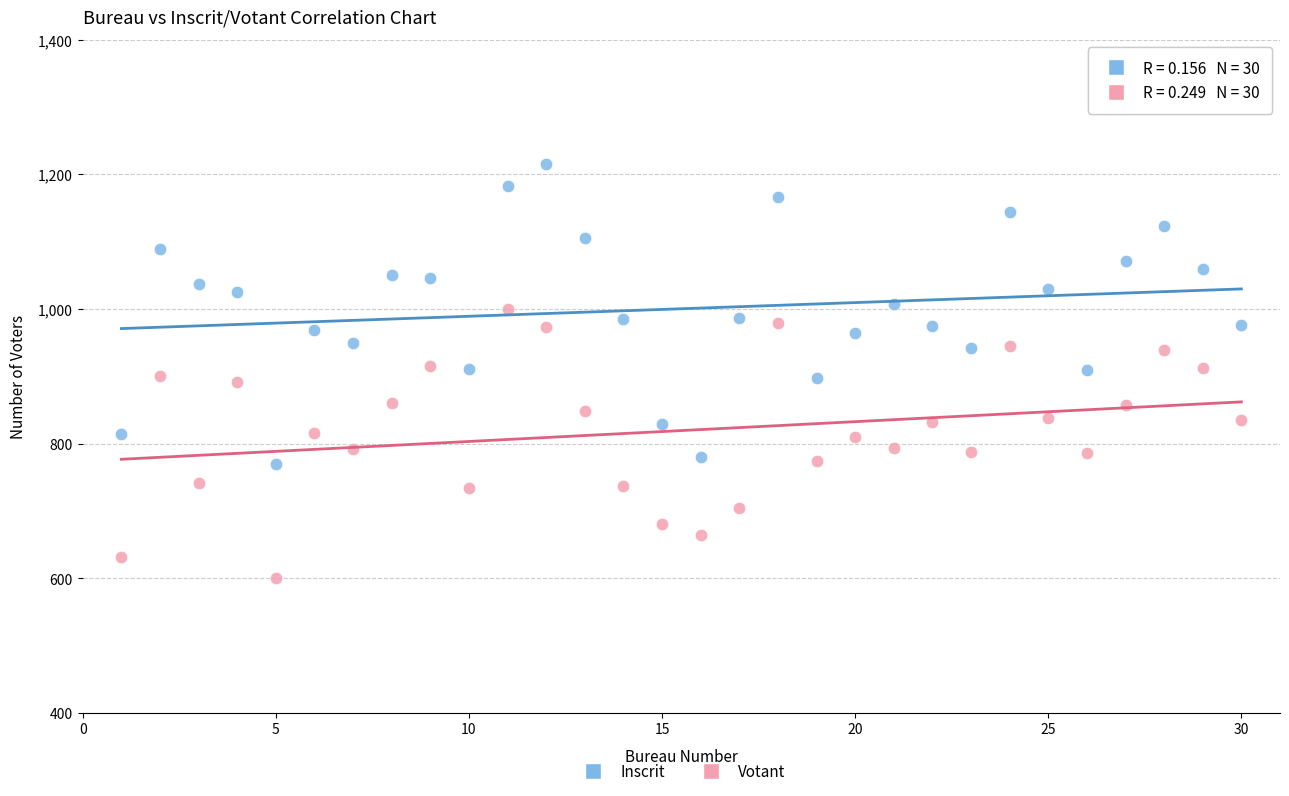

Which series contains the highest Y value?

Inscrit